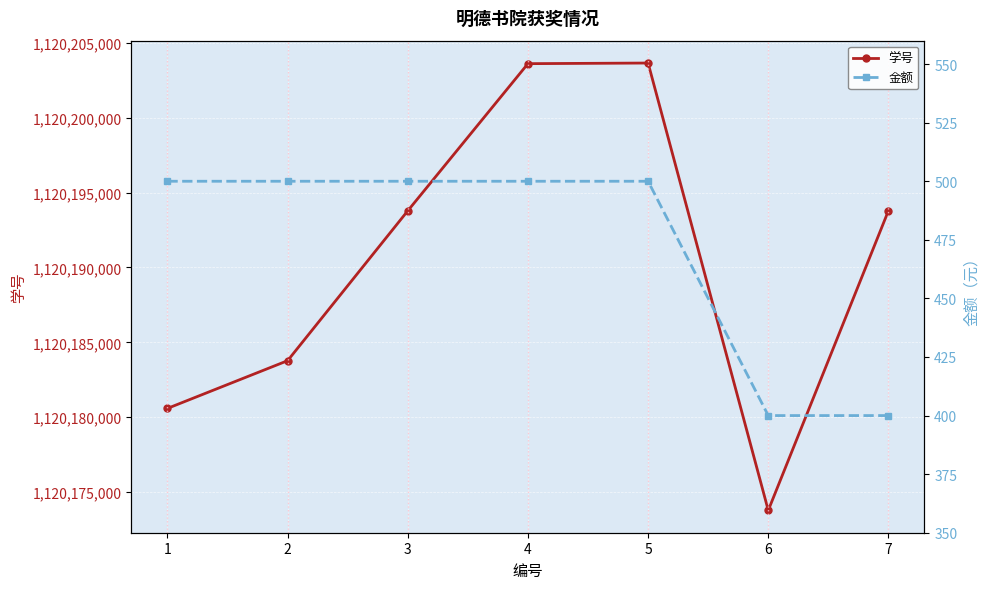

List the series in order of their overall mean, lowest first.

金额, 学号